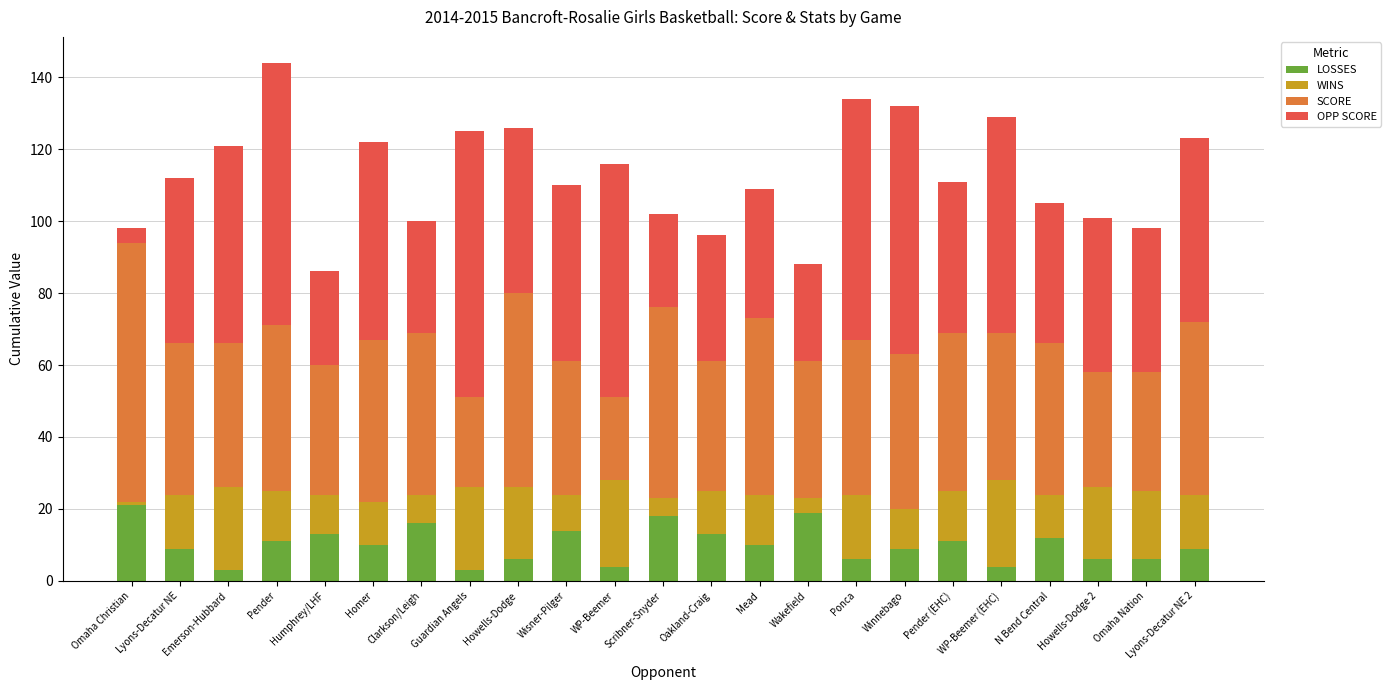

True or false: LOSSES has a value of 18 at Scribner-Snyder.

True